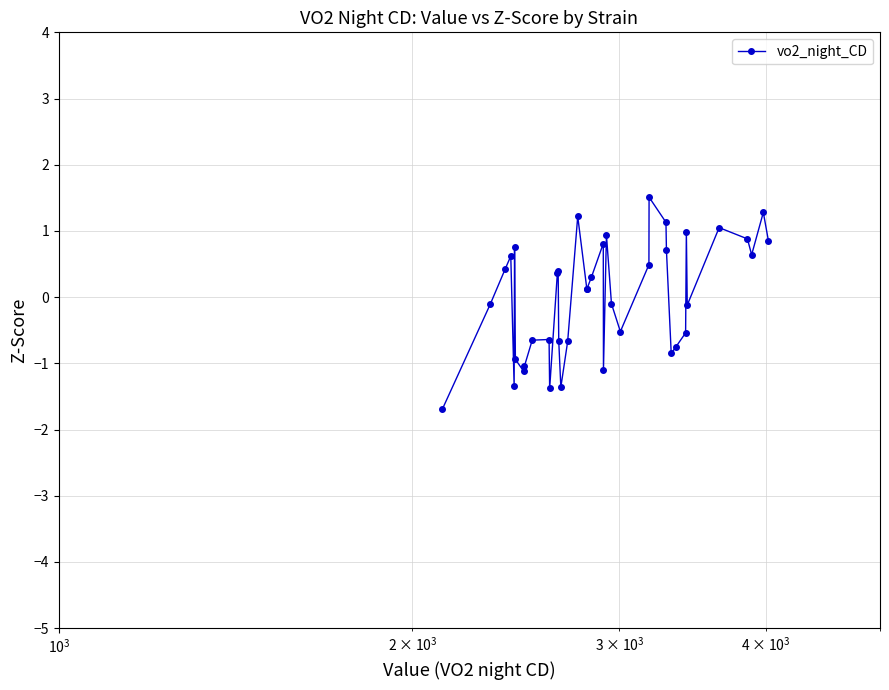

What is the smallest value displayed?

-1.7